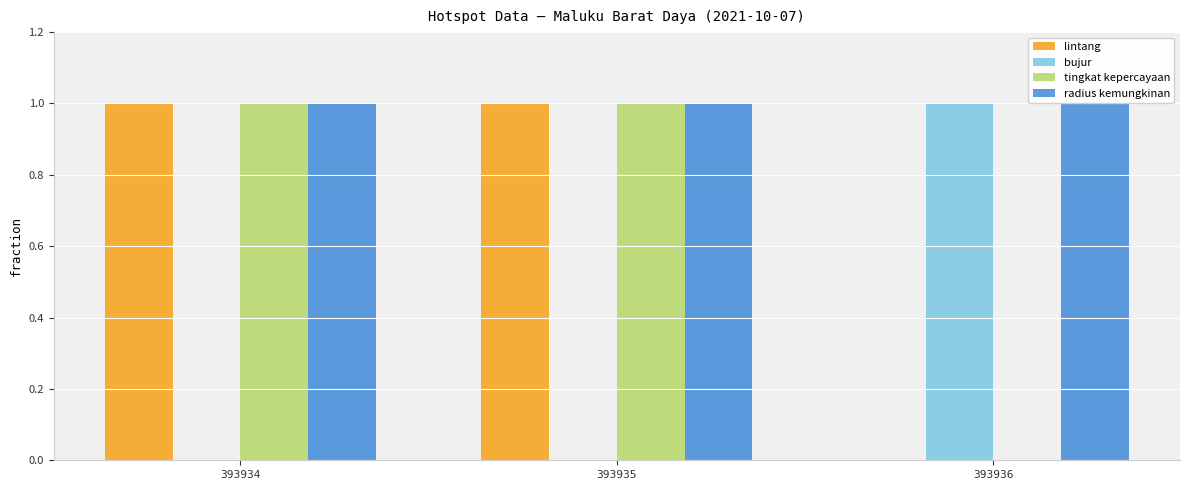

The tingkat kepercayaan series shows 0.6 at 393936. True or false?

False